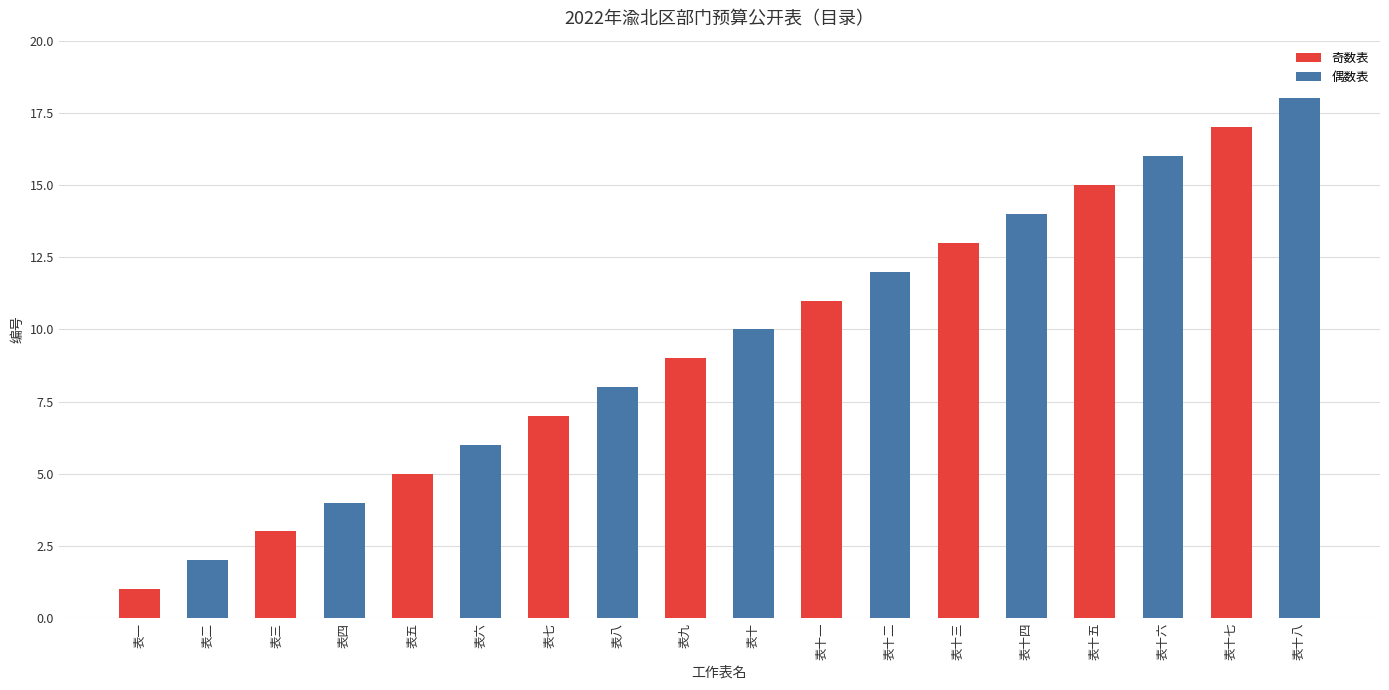

What is the greatest value displayed?

18